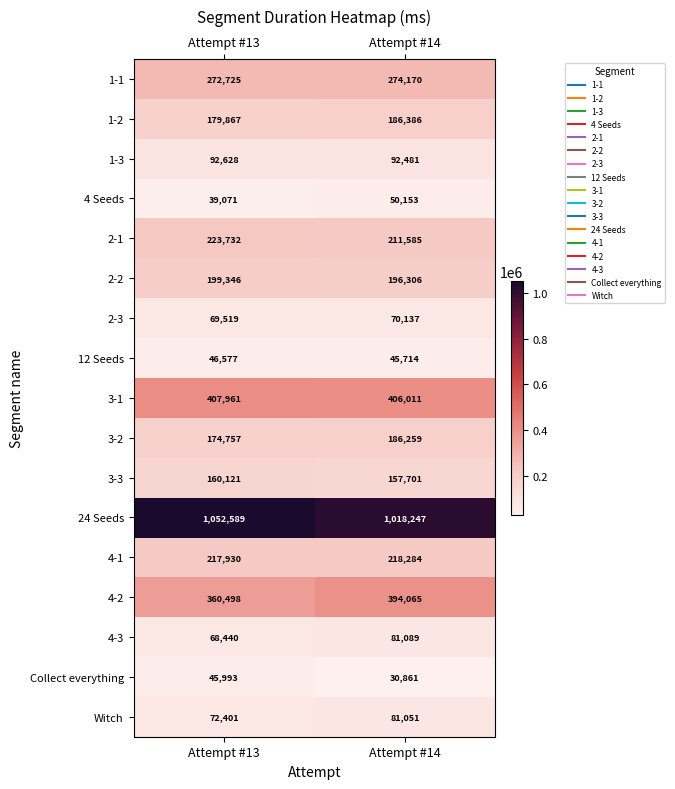

Is it true that Collect everything equals 30861 at Attempt #14?

True